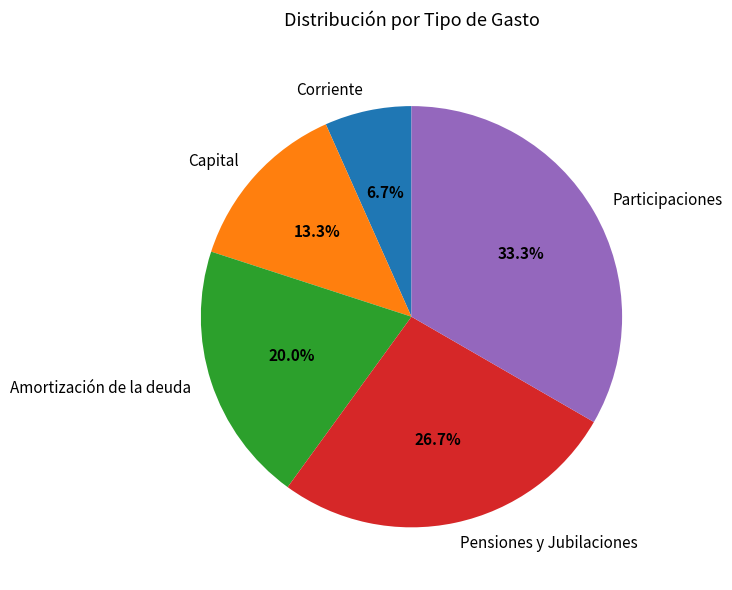

The Amortización de la deuda slice represents 26% of the pie. True or false?

False